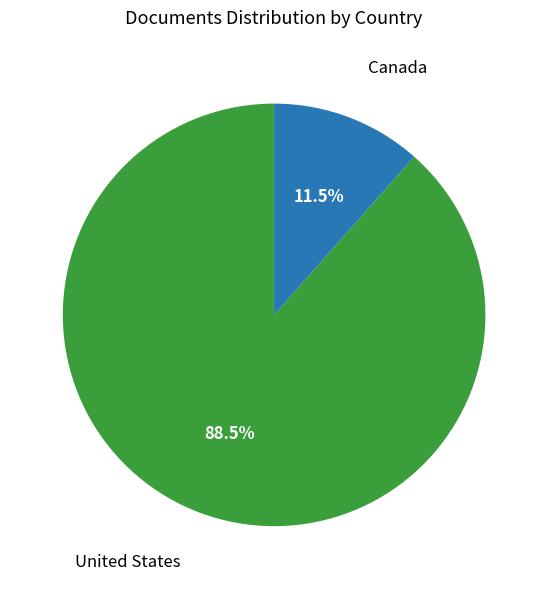

Approximately how many times larger is the value at Canada compared to United States?

0.1